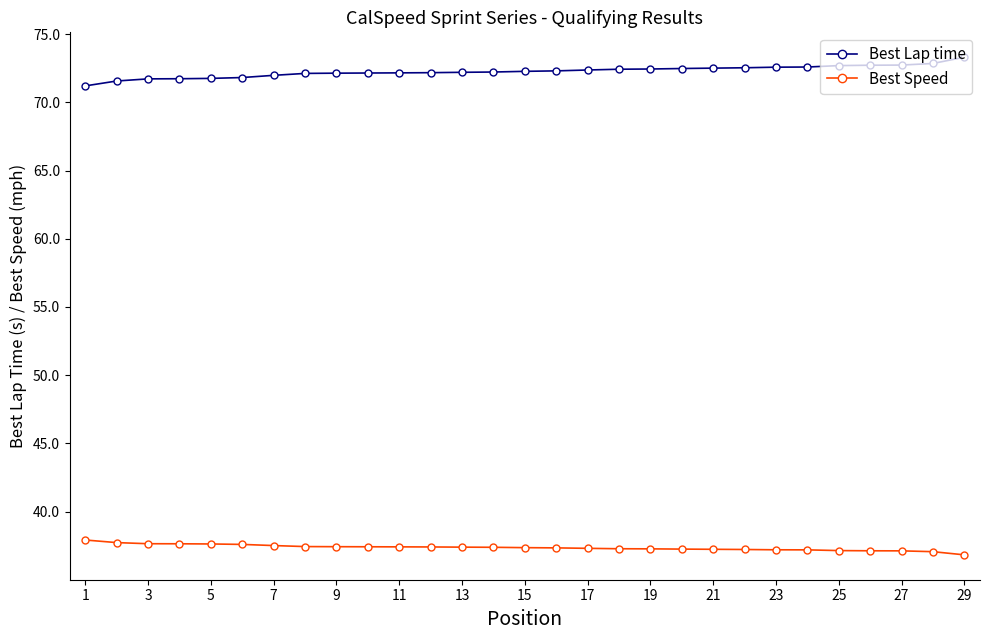

Count the number of categories in the chart.

29